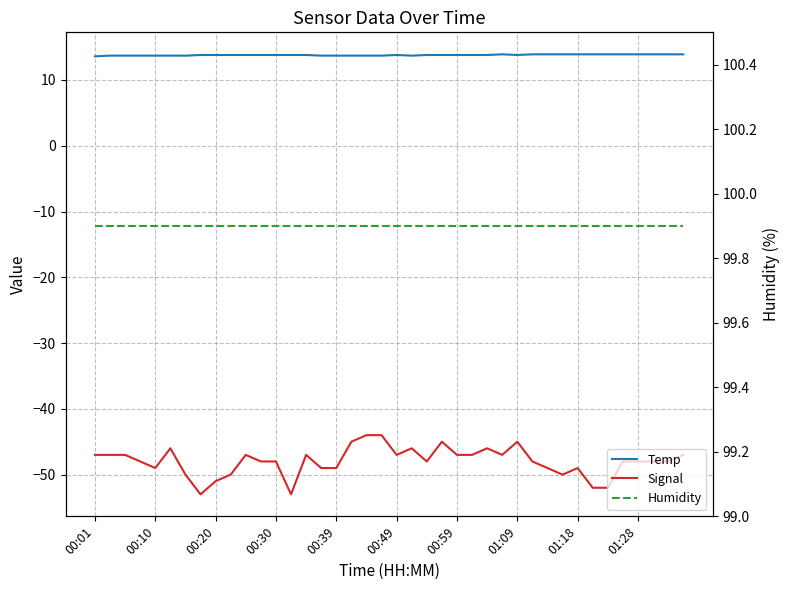

What is the sum of the Humidity values at 38 and 13?

199.8